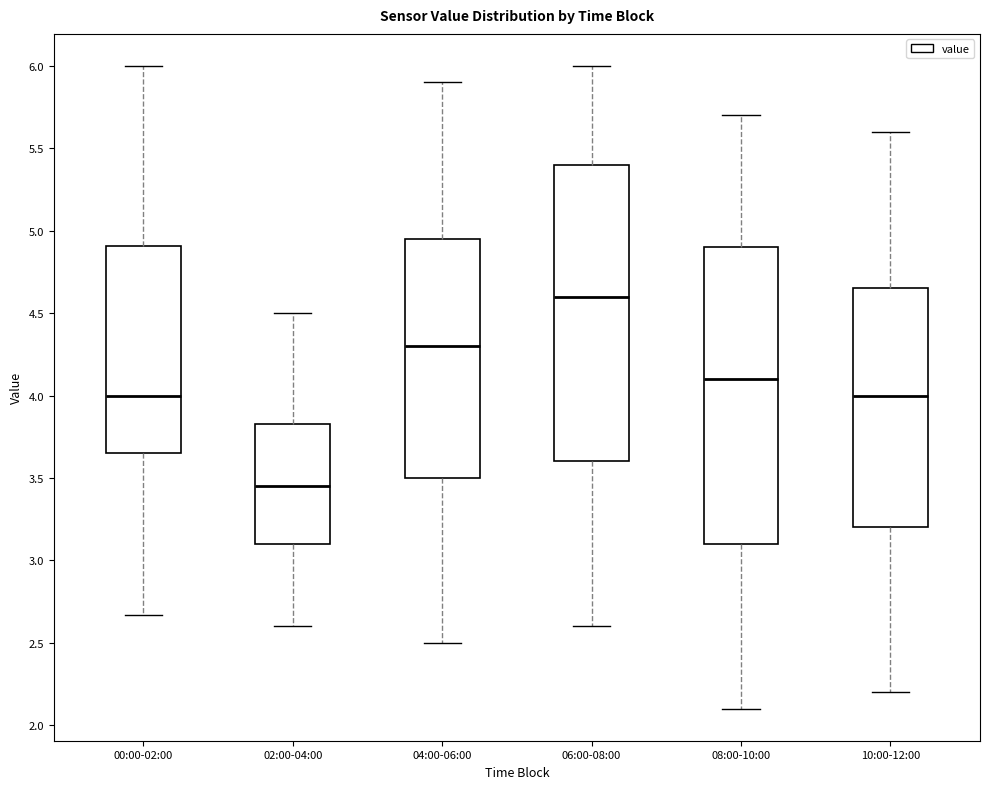

Reading left to right, transcribe this box plot: for each box, give where its median line is, the range the box spans, and where its two whiskers end, as read against the y-axis. The values are not printed on the chart, so give them approximately, as read against the axis.

00:00-02:00: median 4.00, box 3.65 to 4.90, whiskers 2.65 to 6.00
02:00-04:00: median 3.45, box 3.10 to 3.85, whiskers 2.60 to 4.50
04:00-06:00: median 4.30, box 3.50 to 4.95, whiskers 2.50 to 5.90
06:00-08:00: median 4.60, box 3.60 to 5.40, whiskers 2.60 to 6.00
08:00-10:00: median 4.10, box 3.10 to 4.90, whiskers 2.10 to 5.70
10:00-12:00: median 4.00, box 3.20 to 4.65, whiskers 2.20 to 5.60